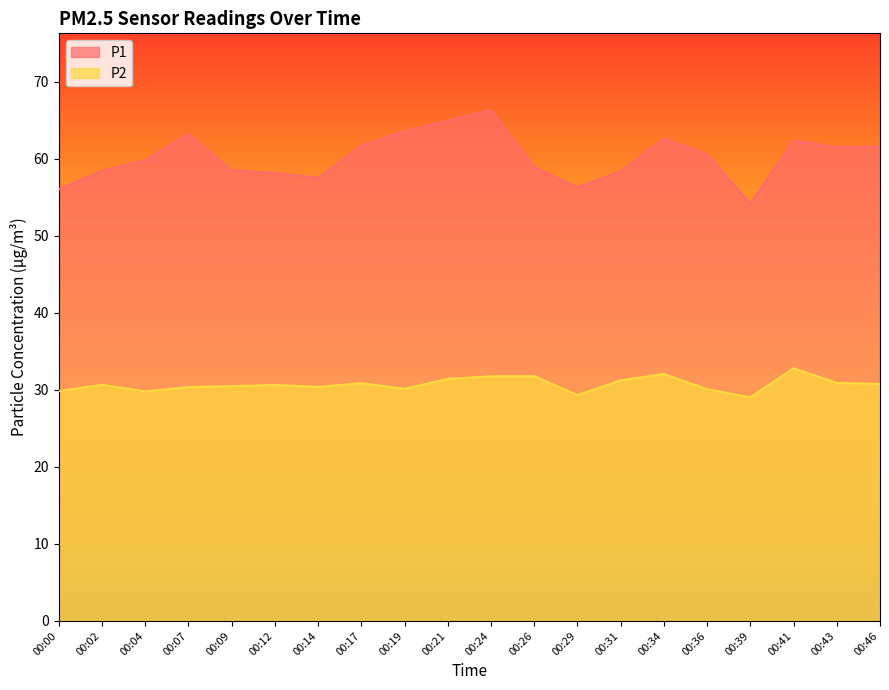

How many interior local valleys does the P1 series have?

4